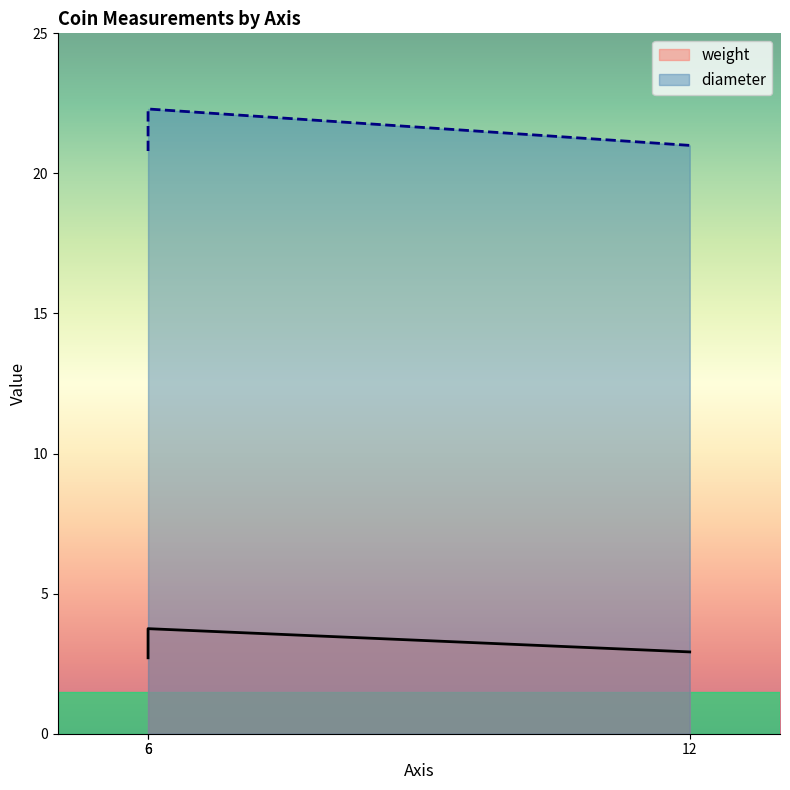

Reading left to right, what are all the values shown in this chart?

weight: 2.7	3.8	2.9
diameter: 20.8	22.3	21.0